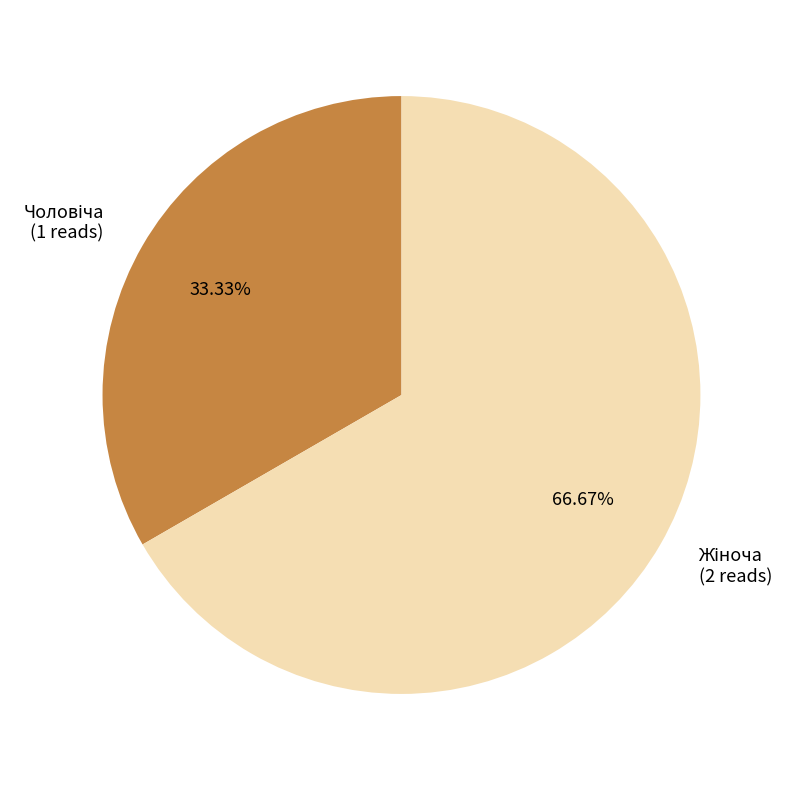

Is Чоловіча the majority of the pie?

No